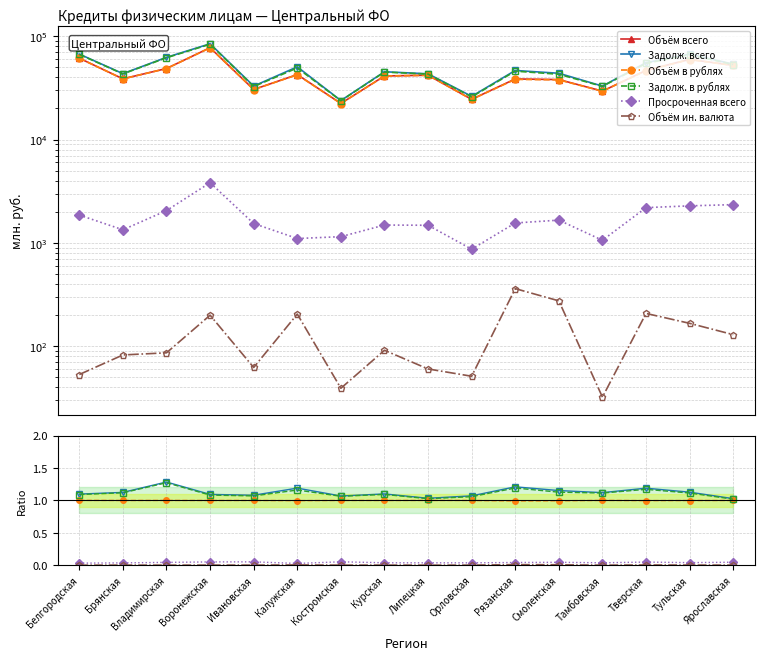

Which series has the largest total across all categories?

Объём всего